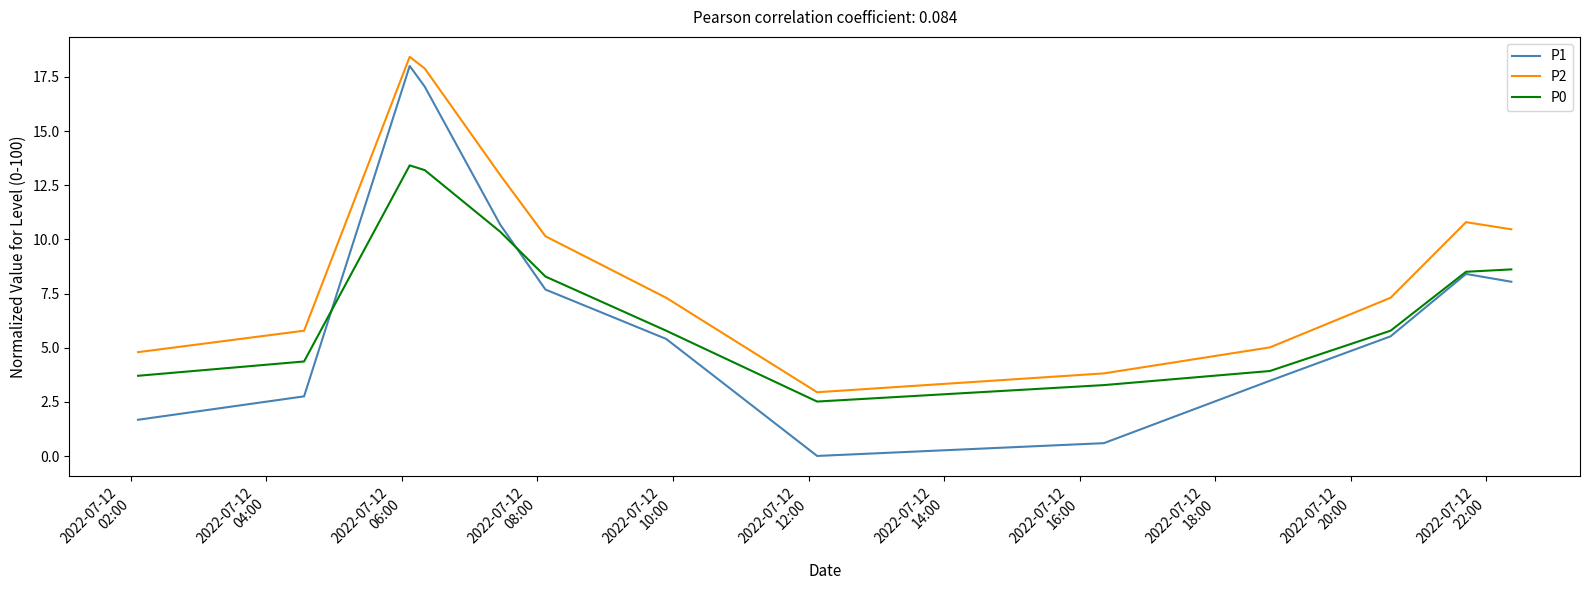

True or false: P2 and P1 cross at least once.

False